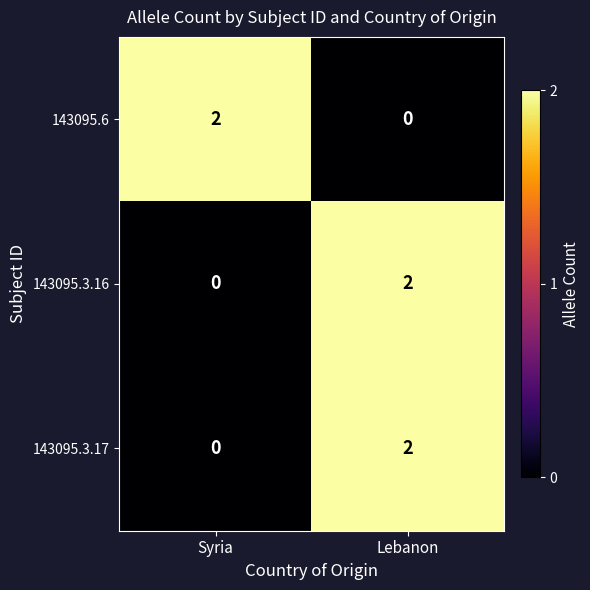

Reading left to right, transcribe all the data shown in this chart.

143095.6: 2	0
143095.3.16: 0	2
143095.3.17: 0	2